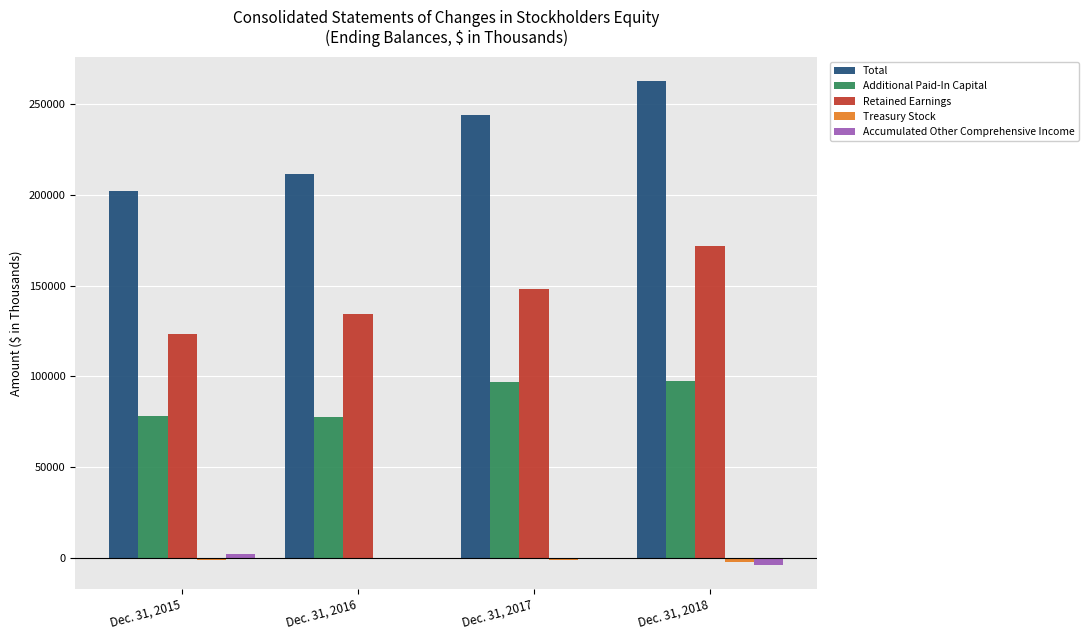

What is the sum of all Total values?

920437